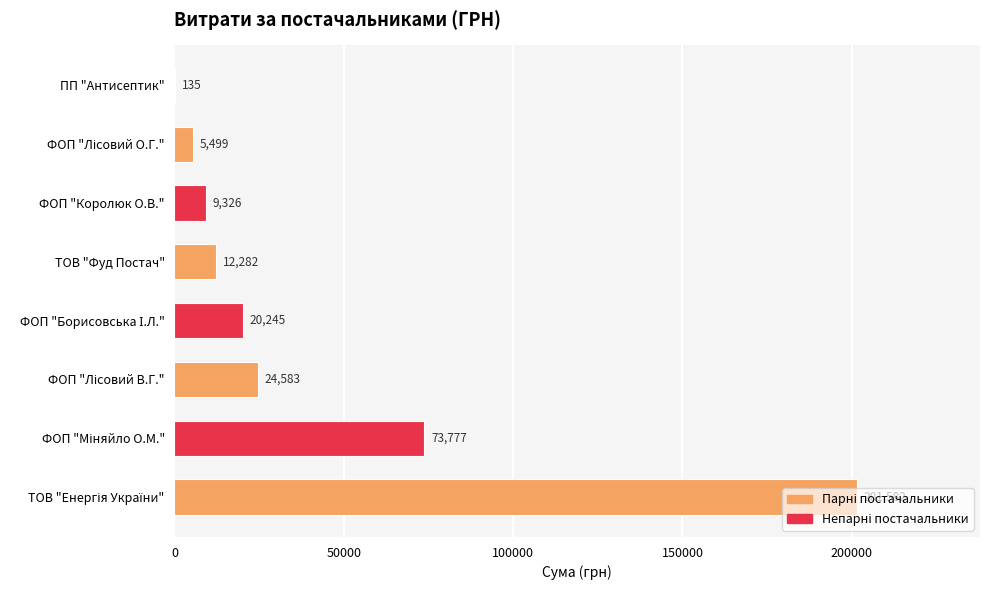

True or false: the data shows 3398.0 at ТОВ "Фуд Постач".

False